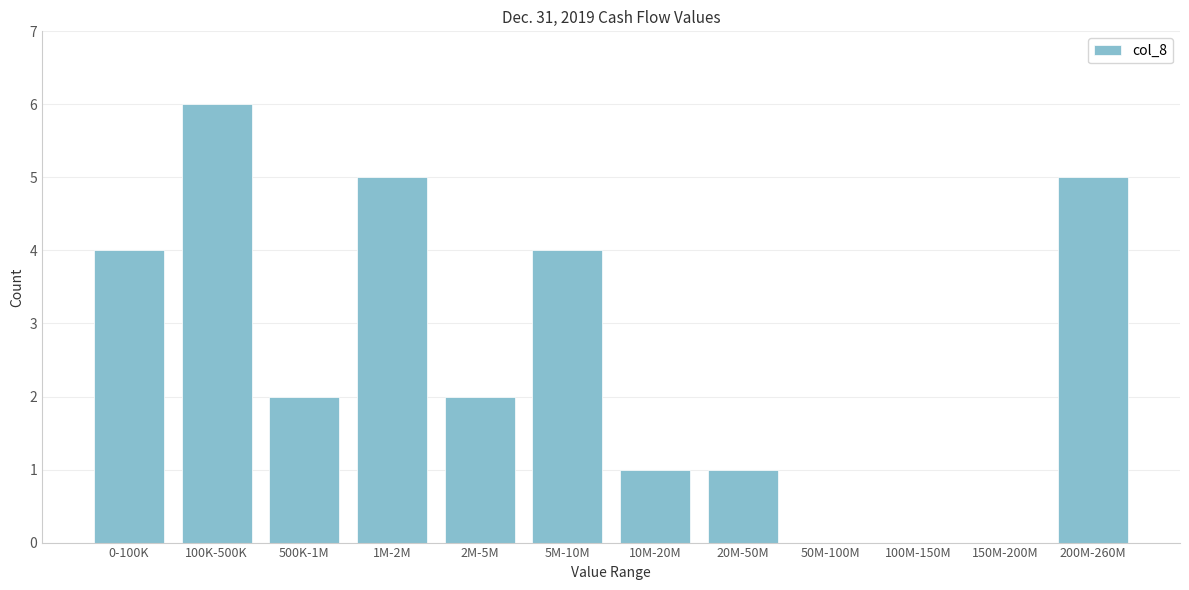

Reading left to right, extract all data points from this chart.

0-100K=4	100K-500K=6	500K-1M=2	1M-2M=5	2M-5M=2	5M-10M=4	10M-20M=1	20M-50M=1	50M-100M=0	100M-150M=0	150M-200M=0	200M-260M=5